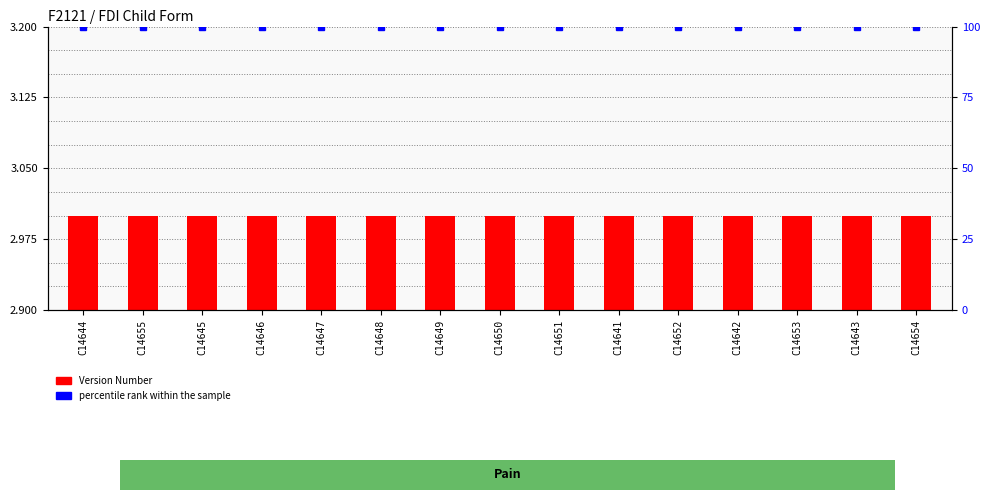

What is the label of the 2nd bar from the right?

C14643